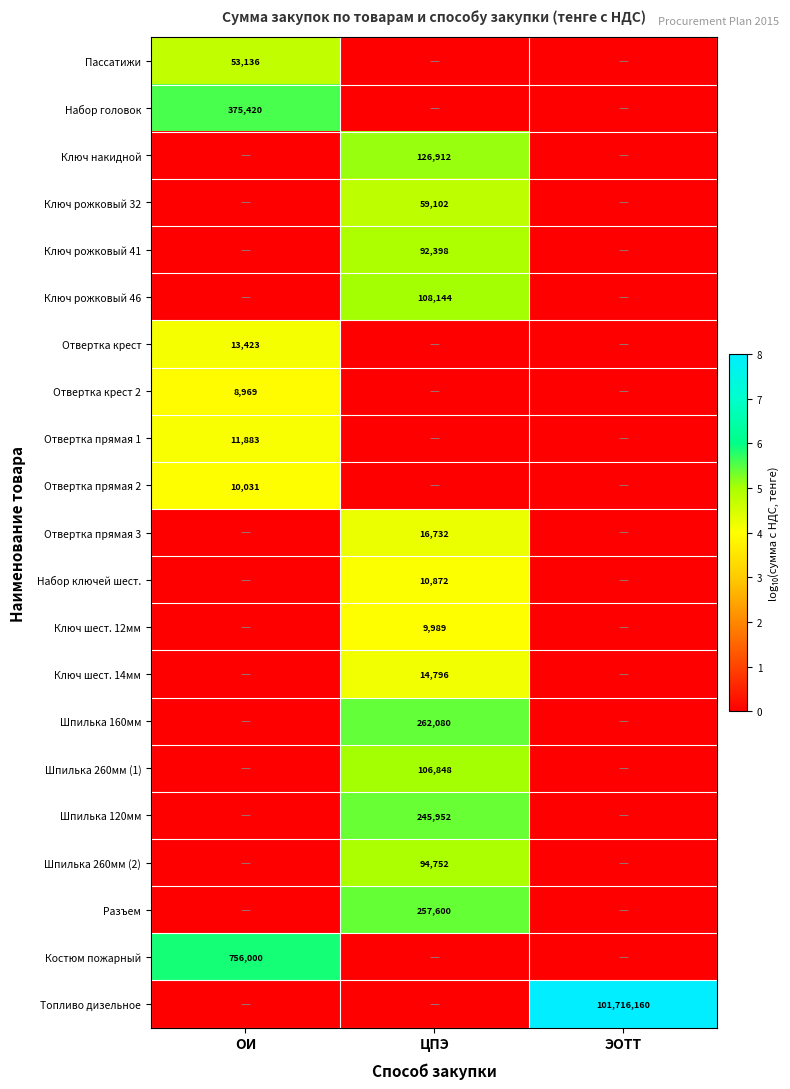

The Шпилька 260мм (2) series shows 94752 at ЦПЭ. True or false?

True